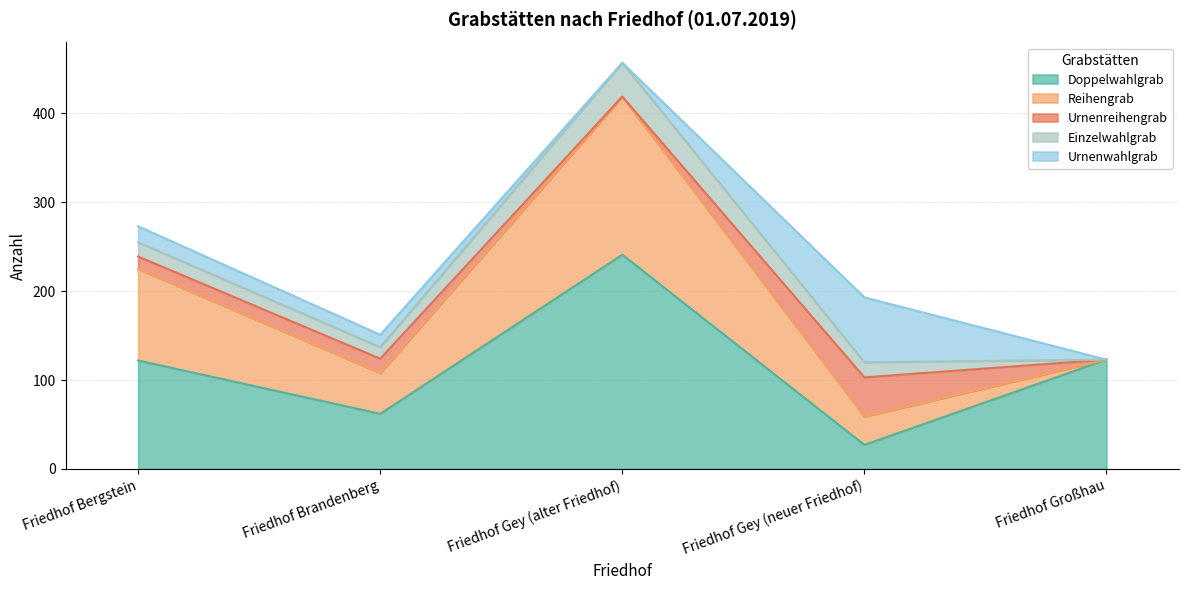

What is the value of the Urnenreihengrab point at the 1st from the left?

14